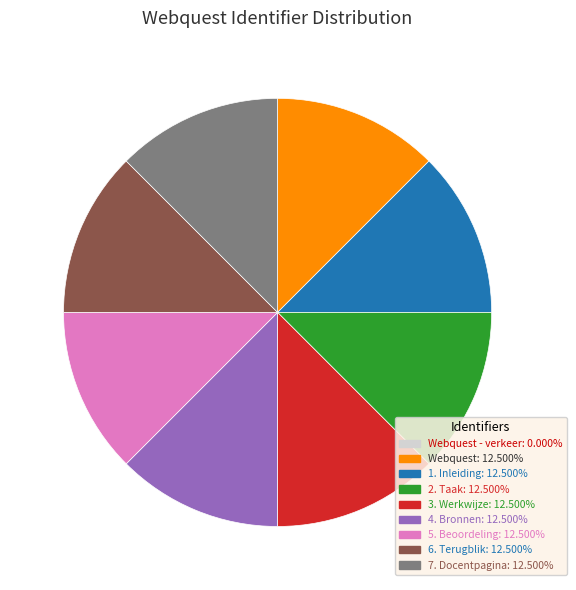

Is there a majority slice in this chart?

No